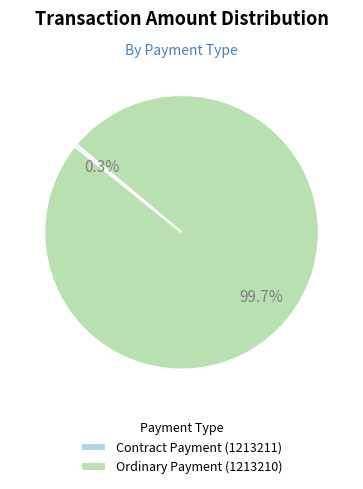

Does Contract Payment (1213211) represent more than half of the total?

No